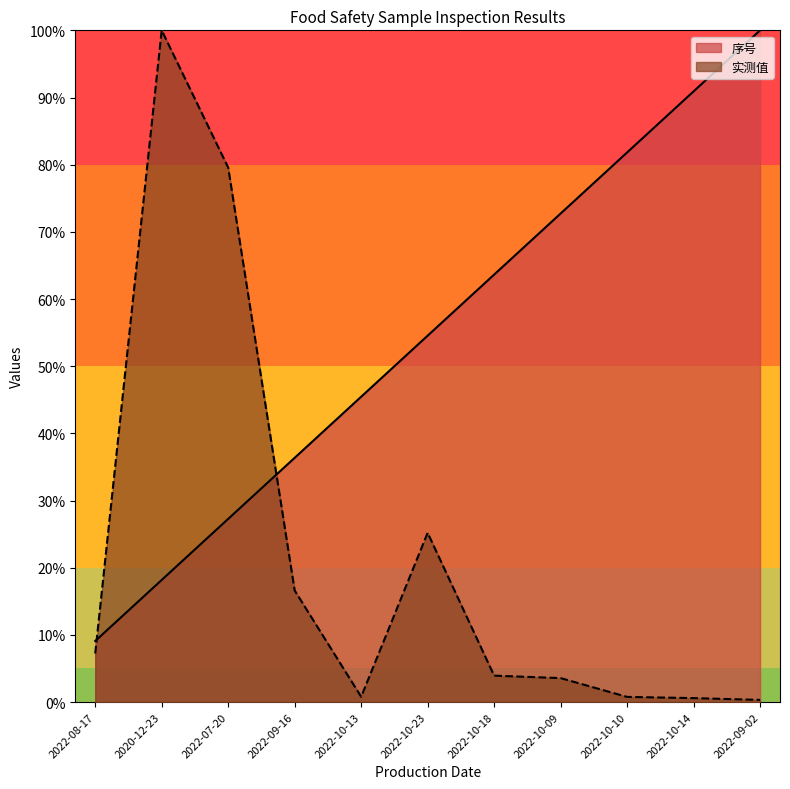

After their last crossing, which series has the higher values: 序号 or 实测值?

序号